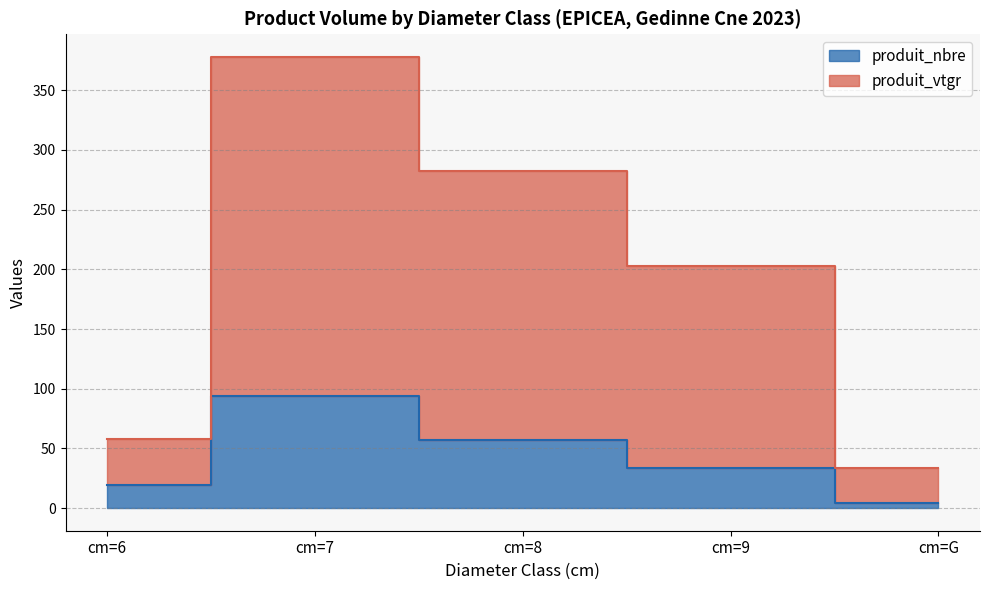

In produit_nbre, how many points are higher than both neighbors (excluding endpoints)?

1